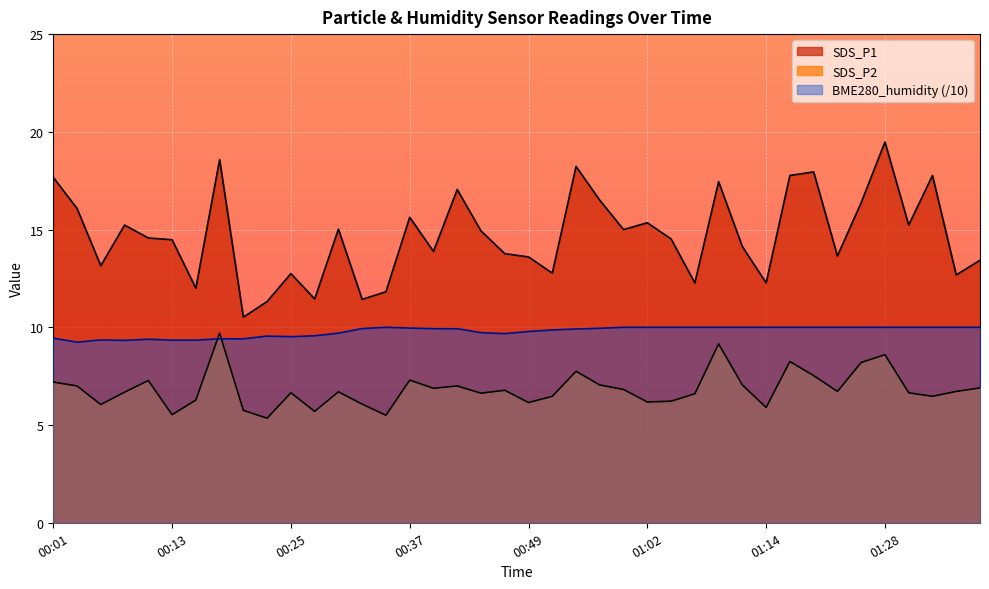

What position from the right is 00:13?

35